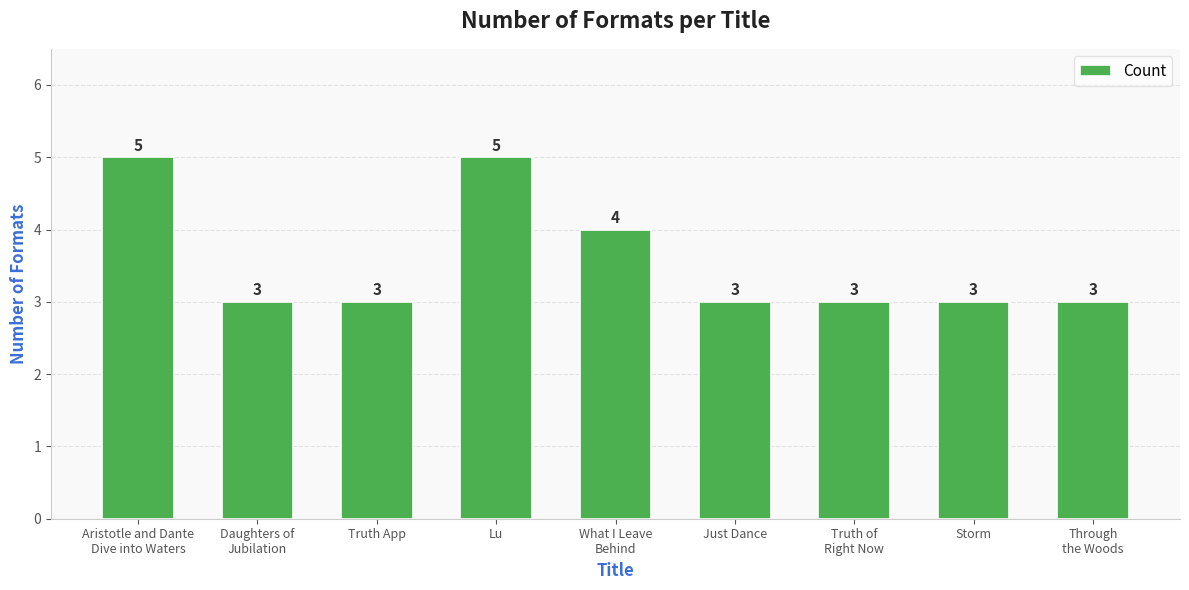

Are the bars grouped side by side (vs. stacked)?

No